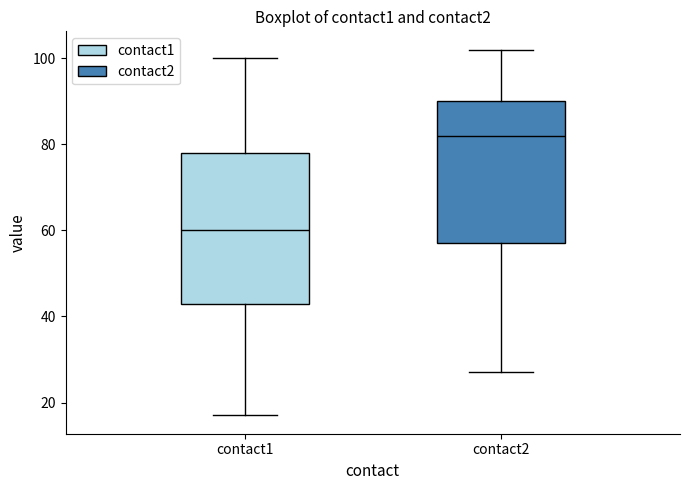

Which box is the tallest, from its lower edge to its upper edge?

contact1